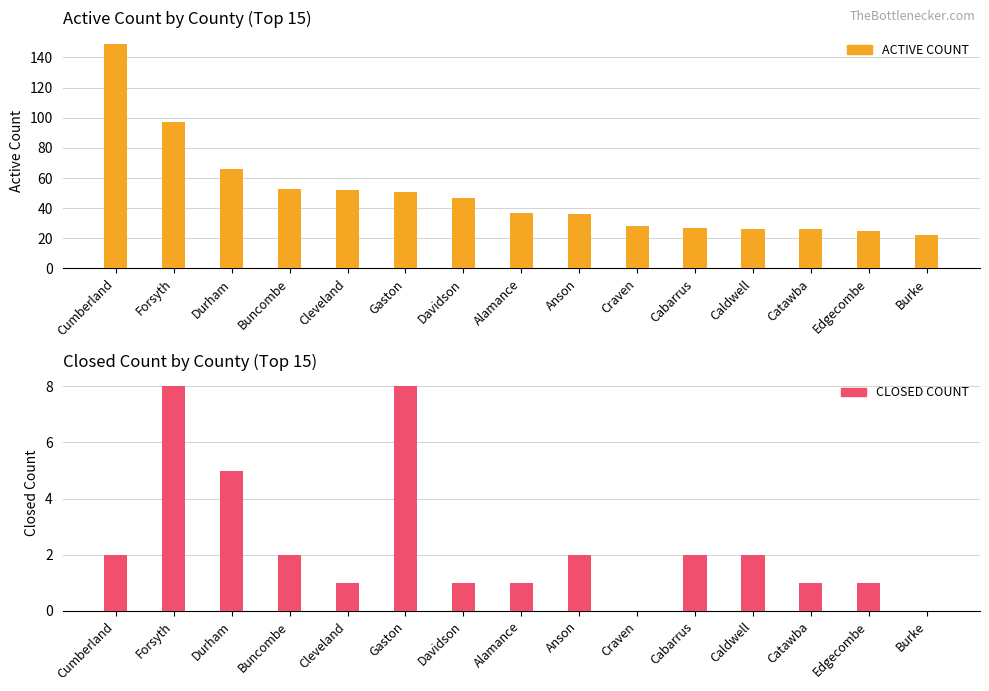

What is the total value across all series at Forsyth?

105